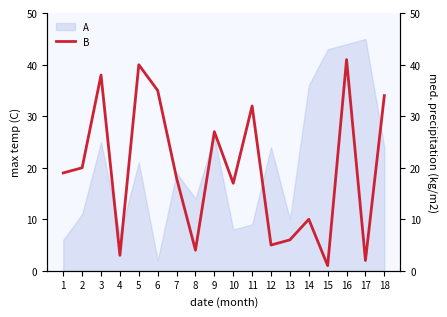

What is the average value?

20